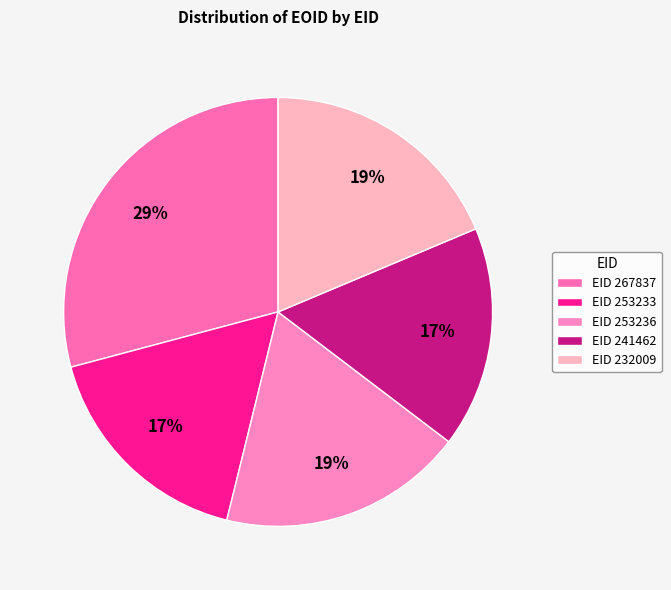

How many segments does this pie chart have?

5